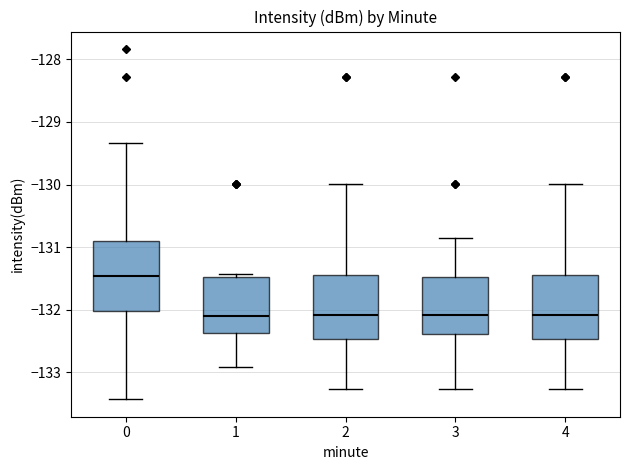

Reading left to right, transcribe this box plot: for each box, give where its median line is, the range the box spans, and where its two whiskers end, as read against the y-axis. The values are not printed on the chart, so give them approximately, as read against the axis.

0: median -131.5, box -132.0 to -130.9, whiskers -133.4 to -129.3
1: median -132.1, box -132.4 to -131.5, whiskers -132.9 to -131.4
2: median -132.1, box -132.5 to -131.4, whiskers -133.3 to -130.0
3: median -132.1, box -132.4 to -131.5, whiskers -133.3 to -130.9
4: median -132.1, box -132.5 to -131.4, whiskers -133.3 to -130.0